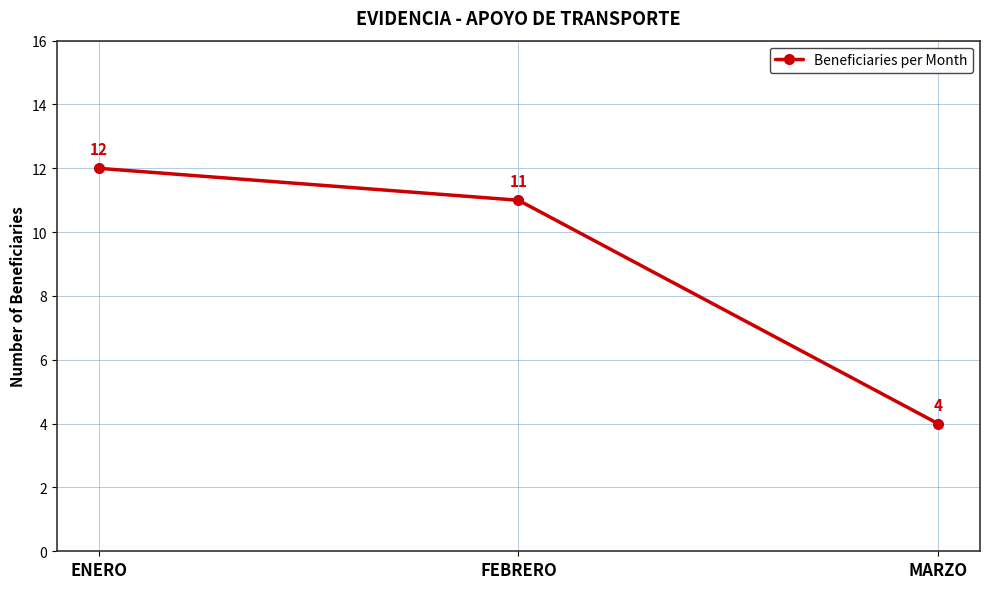

Reading left to right, transcribe all the data shown in this chart.

12	11	4